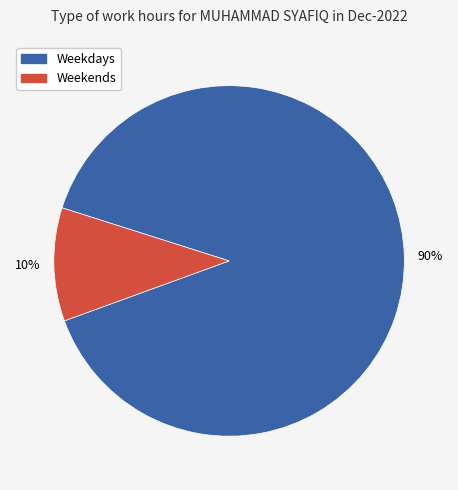

Is there a majority slice in this chart?

Yes